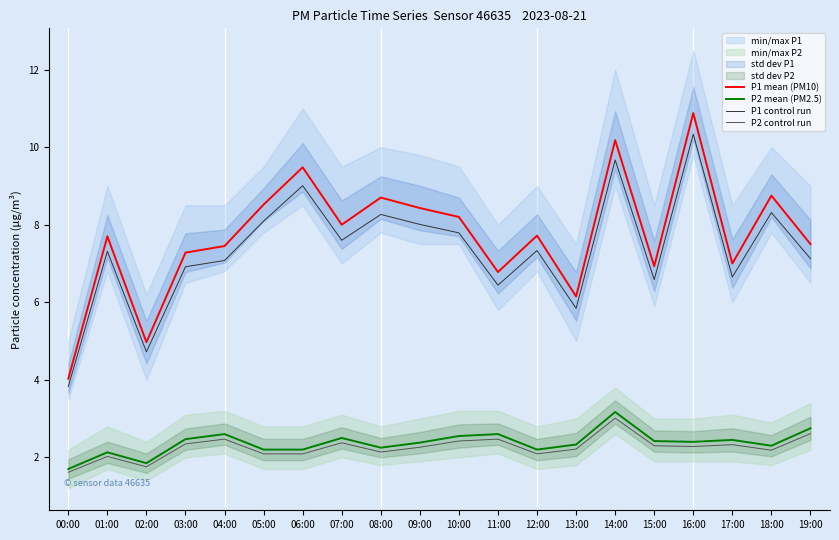

True or false: P1 mean (PM10) has more than 0 interior local peaks.

True